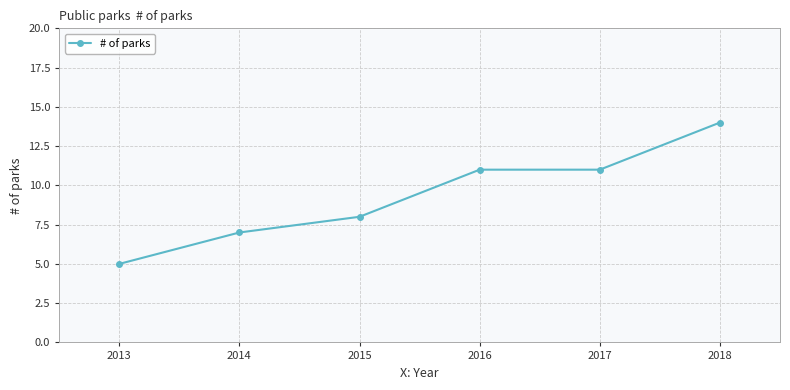

What is the smallest value displayed?

5